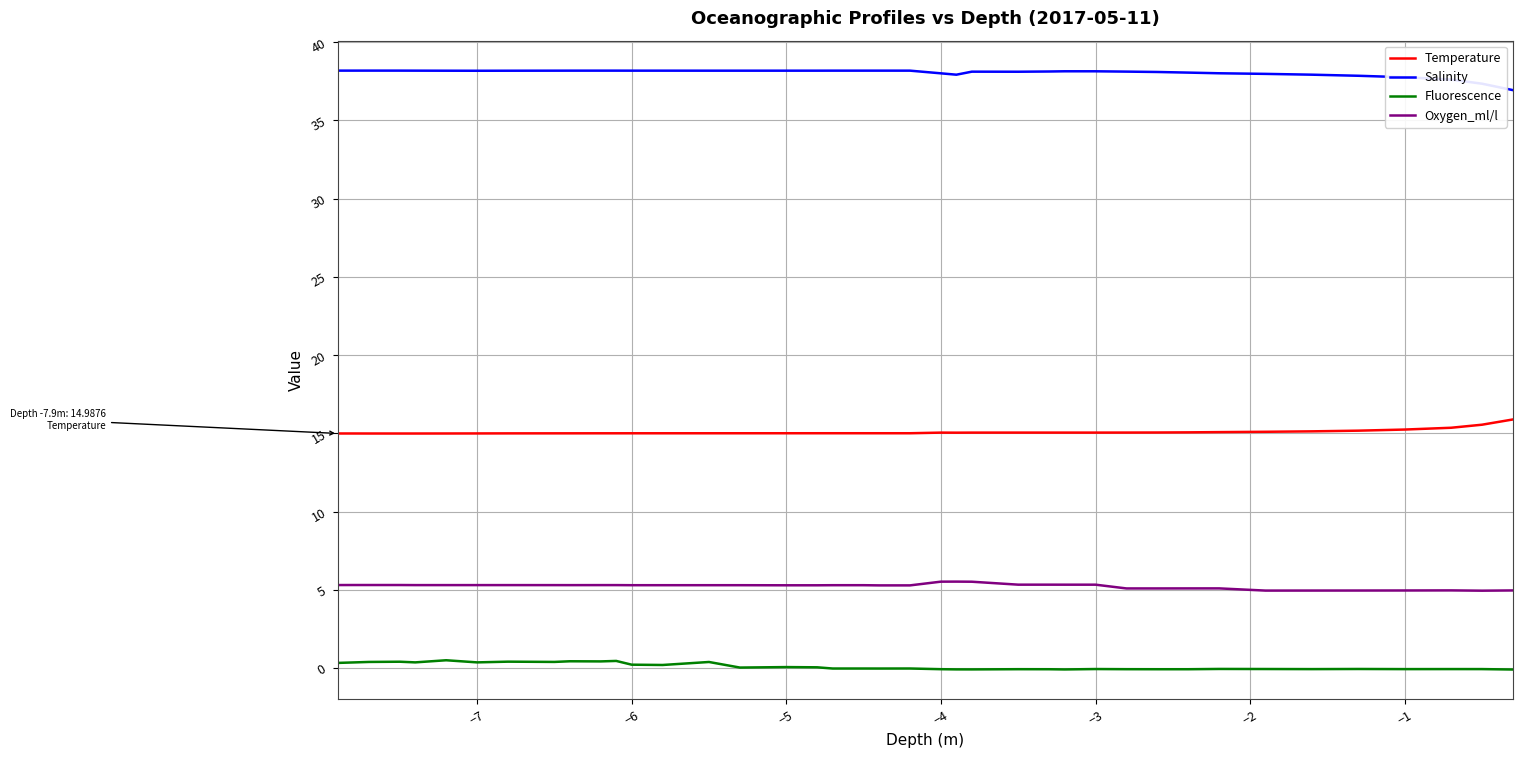

How many values in the Salinity series exceed 38?

32